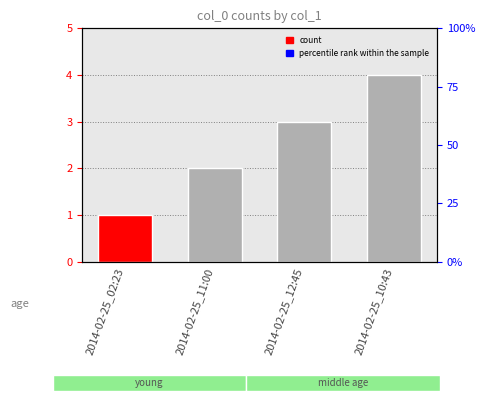

What is the ratio of the value at 2014-02-25_12:45 to the value at 2014-02-25_10:43?

0.8